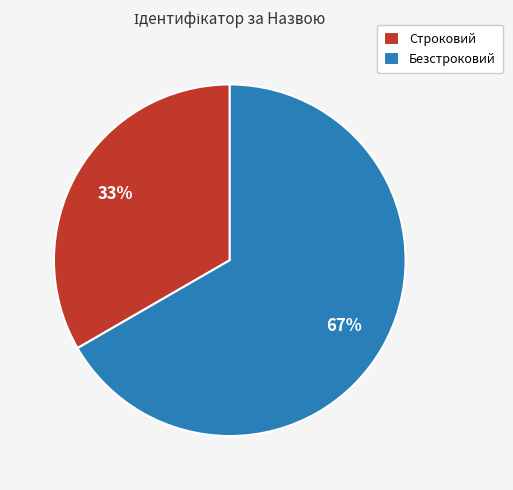

How many segments does this pie chart have?

2